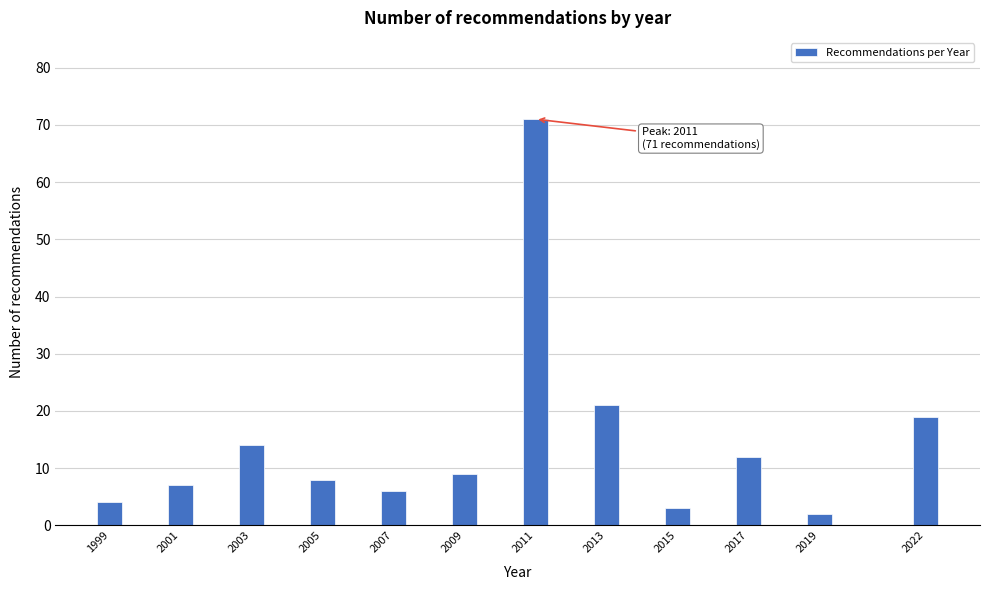

Reading right to left, list all the values displayed in this chart.

19	2	12	3	21	71	9	6	8	14	7	4